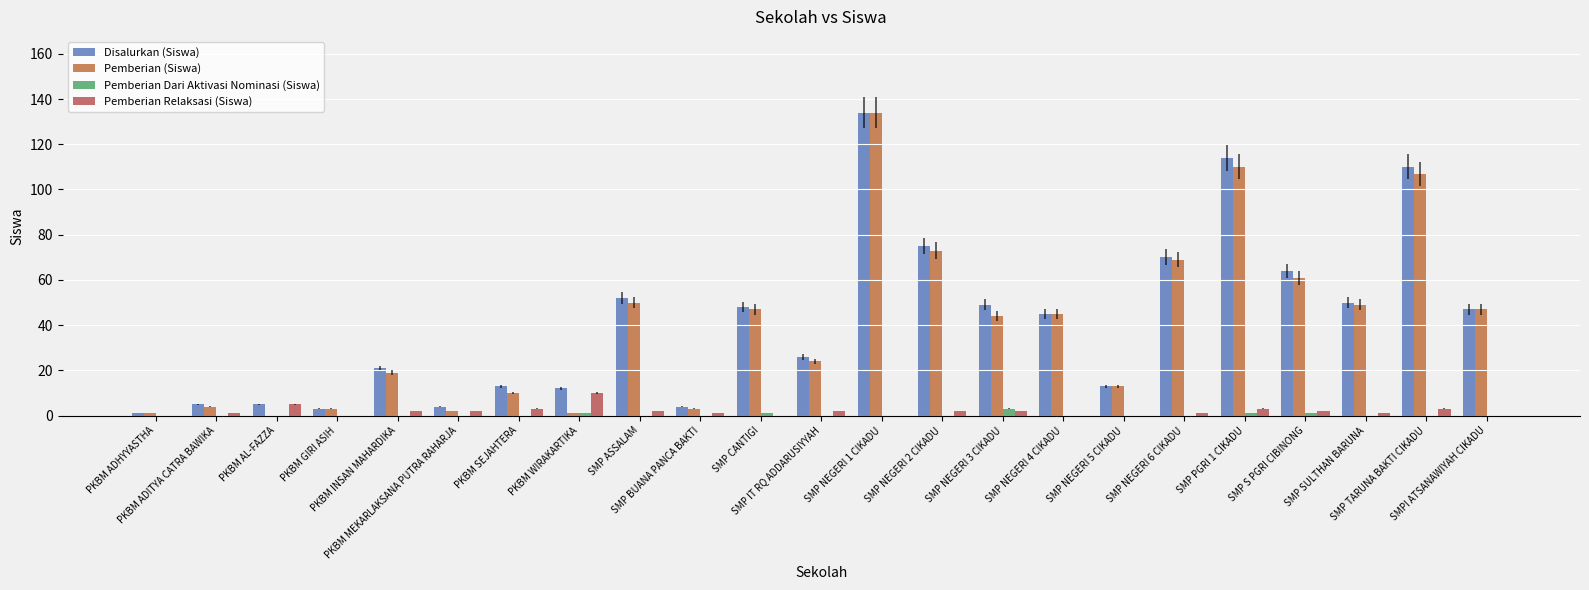

Count the number of data series in this chart.

4